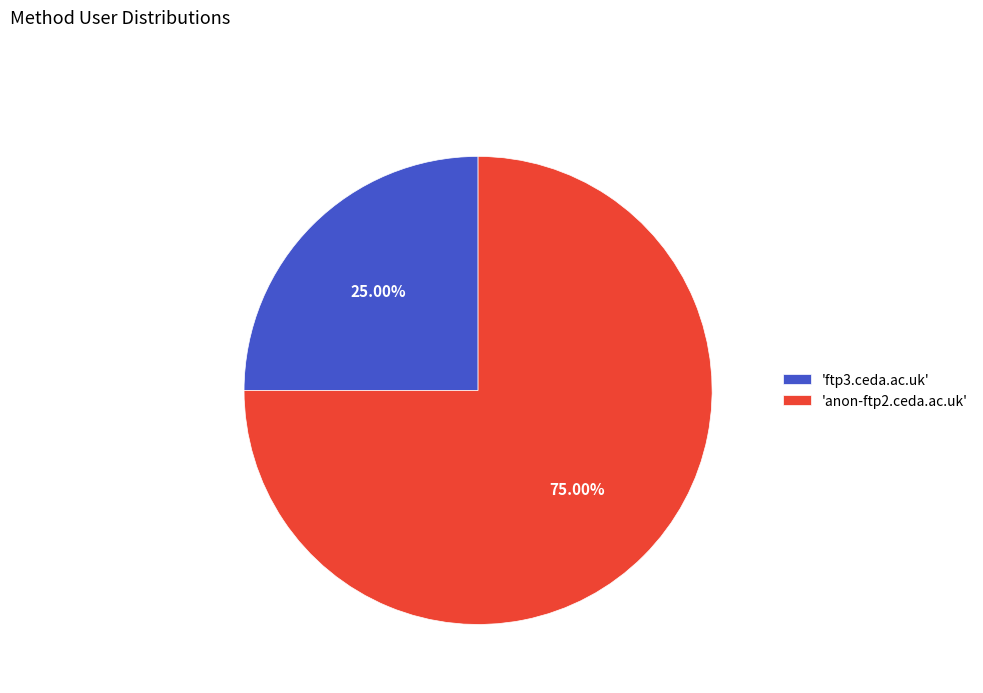

Which has a higher value, 'anon-ftp2.ceda.ac.uk' or 'ftp3.ceda.ac.uk'?

'anon-ftp2.ceda.ac.uk'